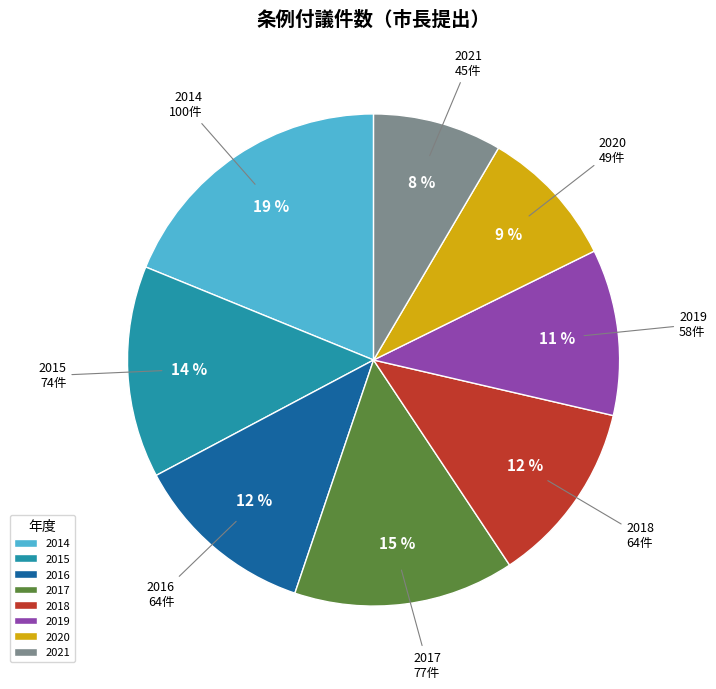

To the nearest percent, what portion does 2015 represent?

14%